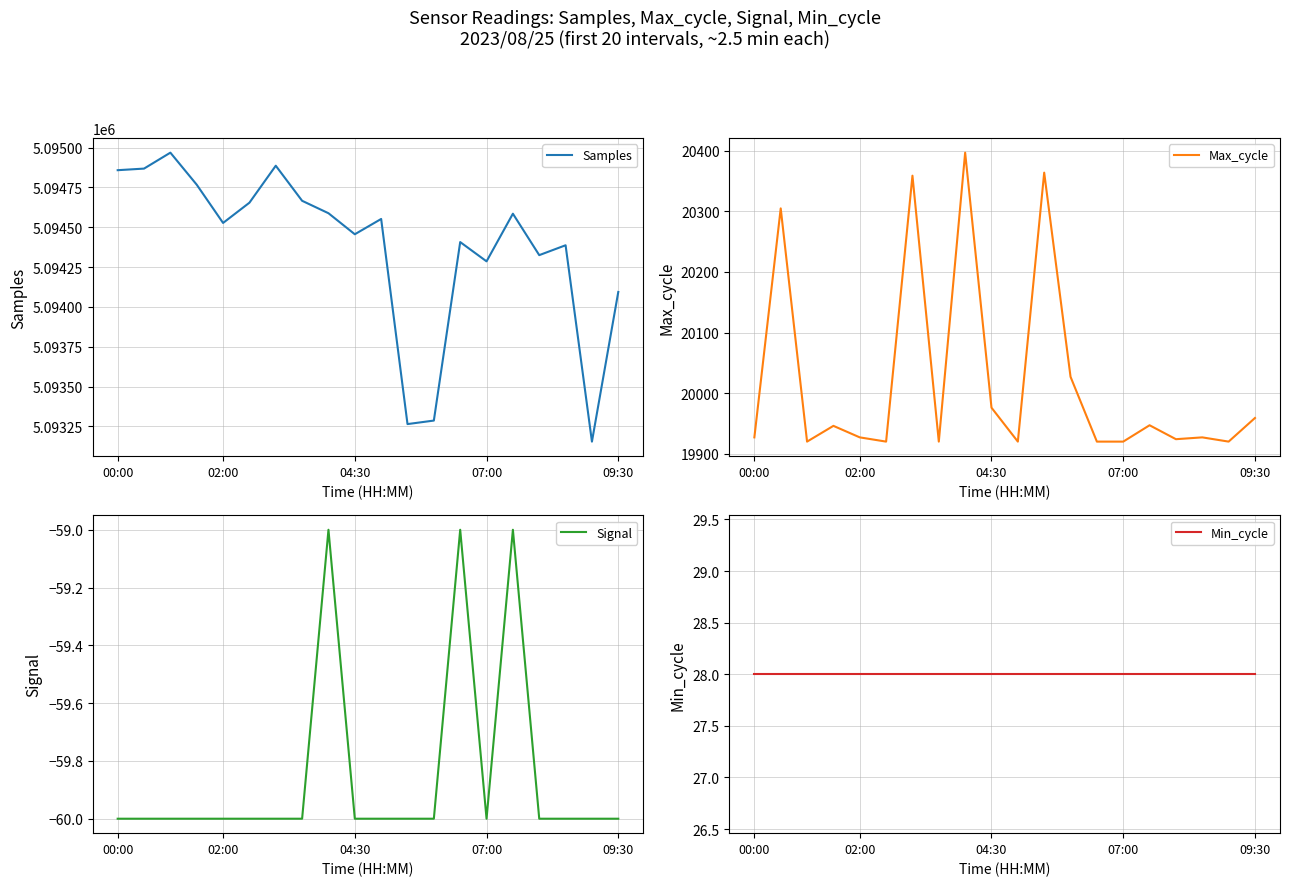

Rank the series by their maximum value, from highest to lowest.

Samples, Max_cycle, Min_cycle, Signal